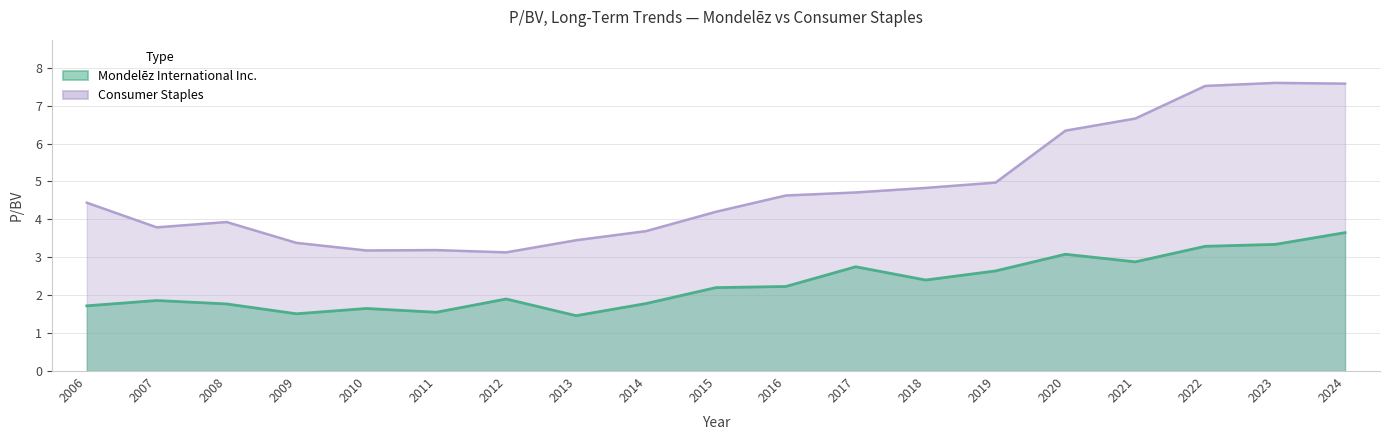

What is the total value across all series at 2024?

11.2